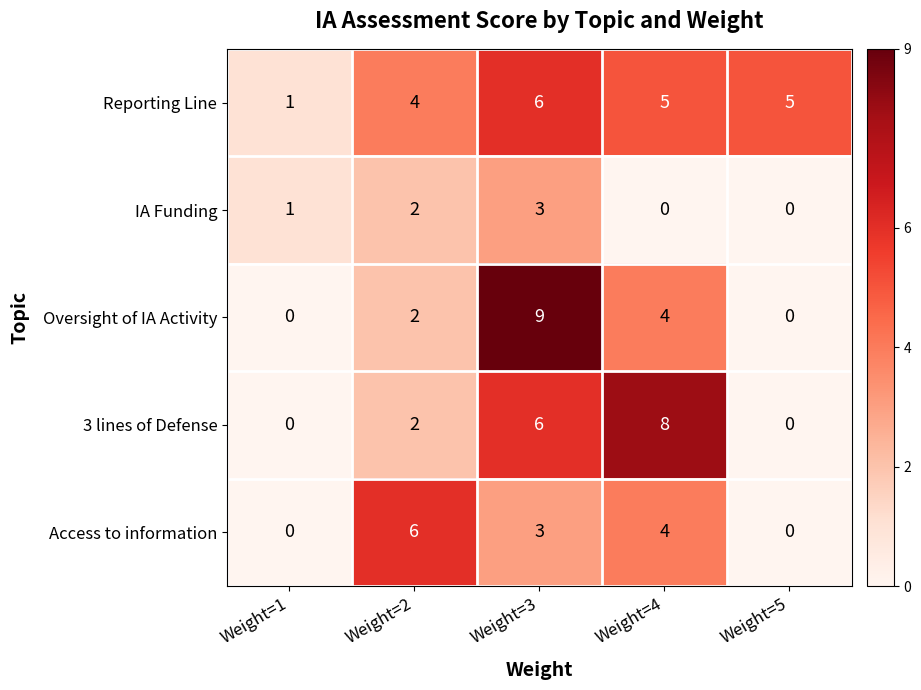

What is the difference between the maximum and second lowest values in the 3 lines of Defense series?

8